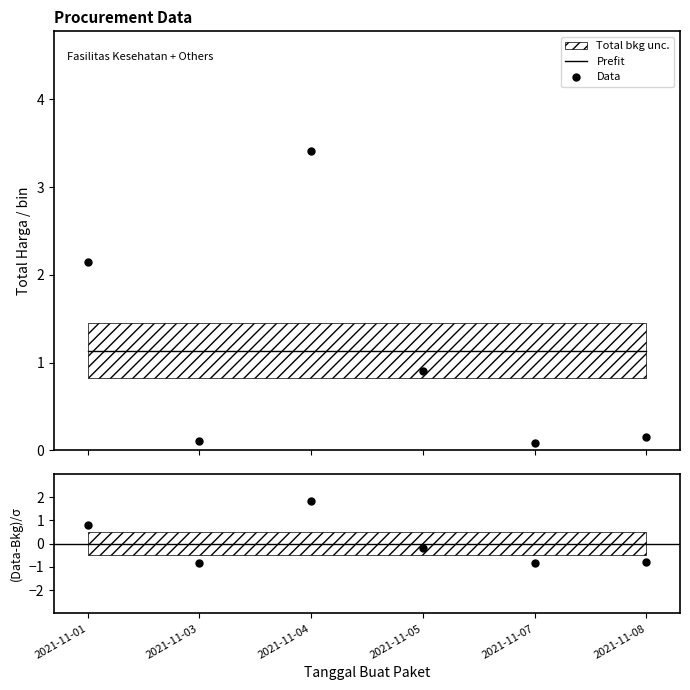

Is it true that Data equals 0.9 at 2021-11-05?

True